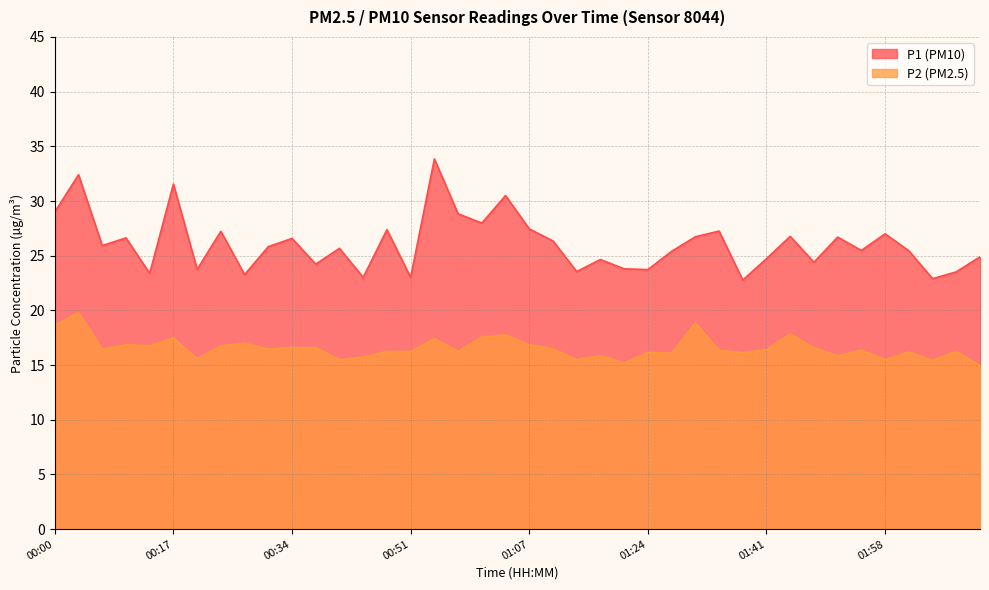

What is the difference between the P1 values at 01:04 and 01:11?

4.1